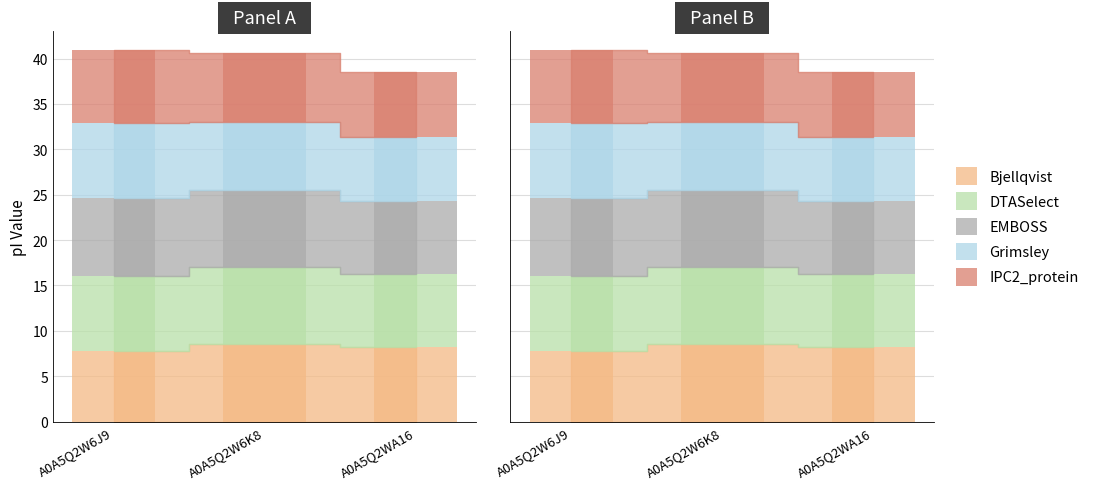

What is the sum of all Bjellqvist values?

24.6